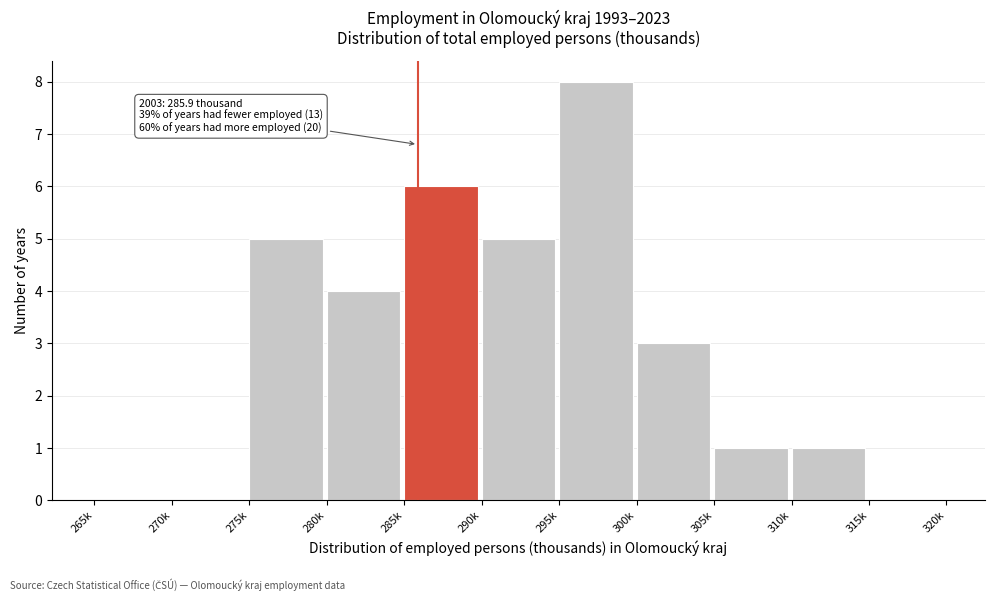

Reading left to right, extract all data points from this chart.

265k=0	270k=0	275k=5	280k=4	285k=6	290k=5	295k=8	300k=3	305k=1	310k=1	315k=0